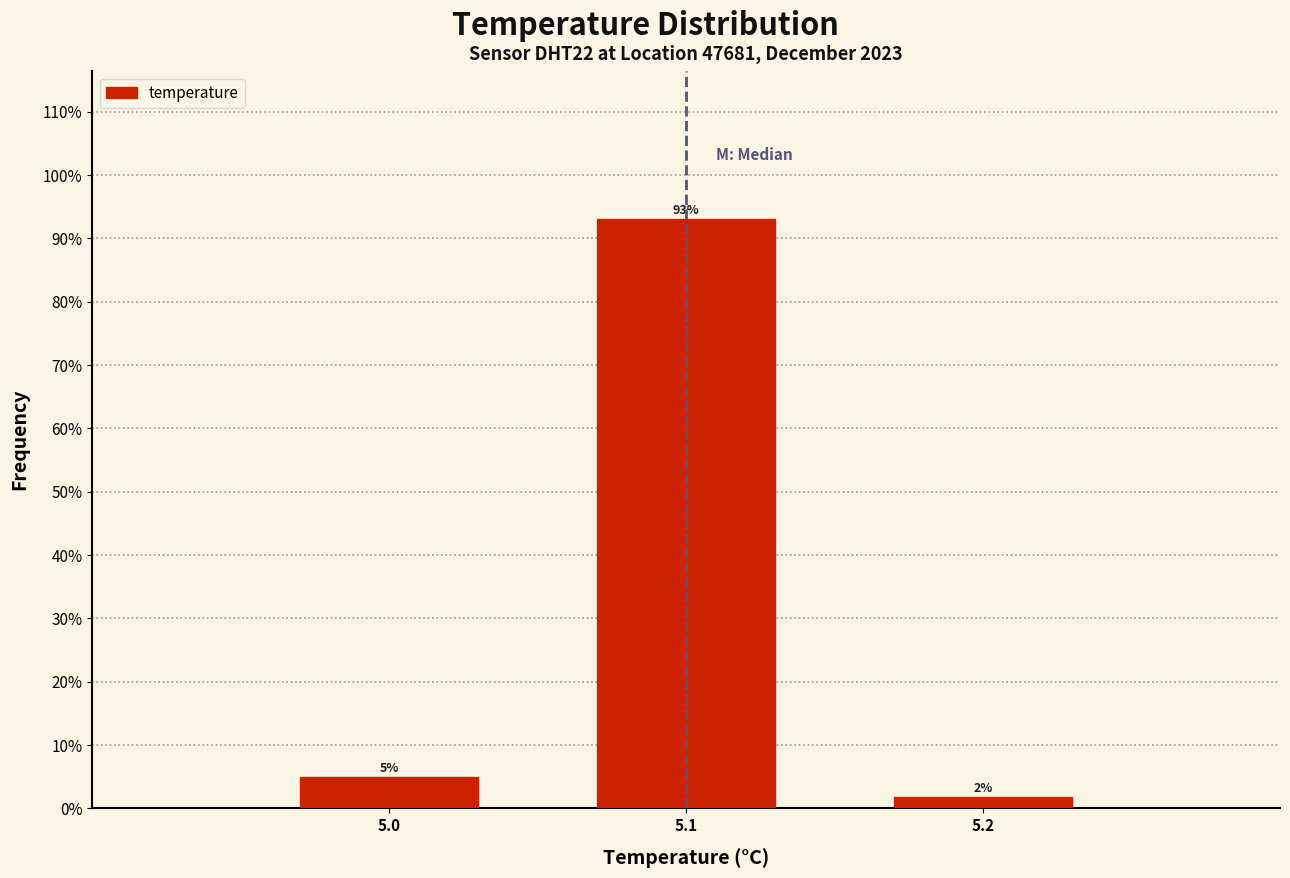

Which range on the x-axis has the tallest bar?

5.05 to 5.15